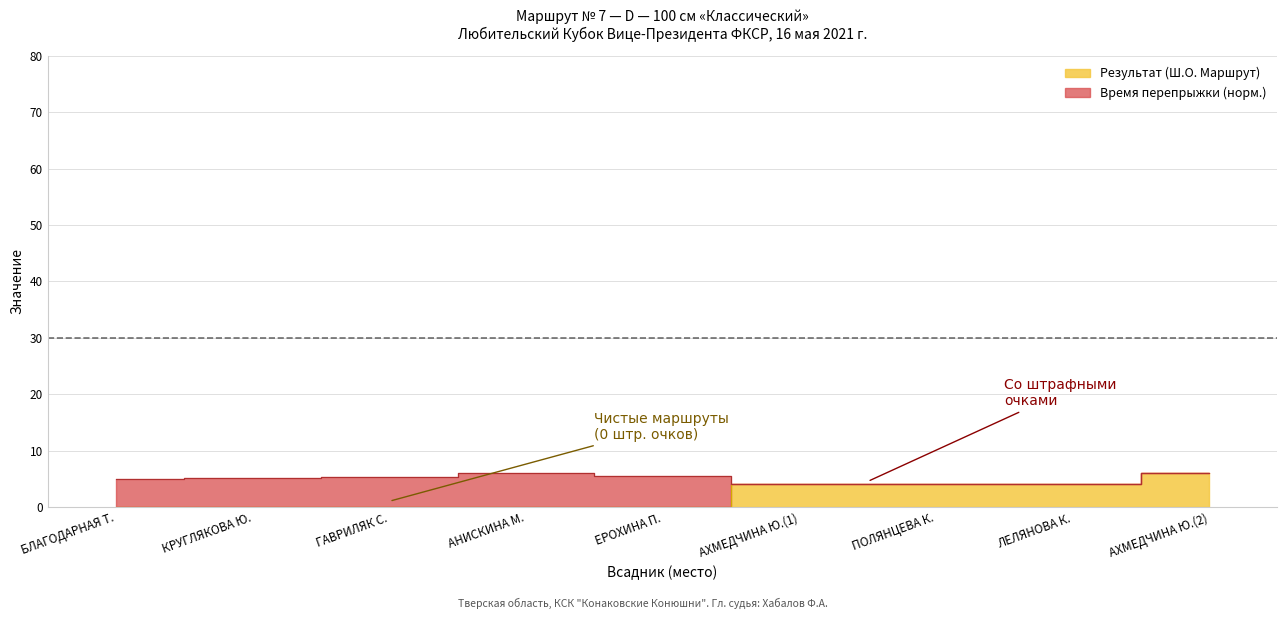

How many categories are shown in the chart?

9